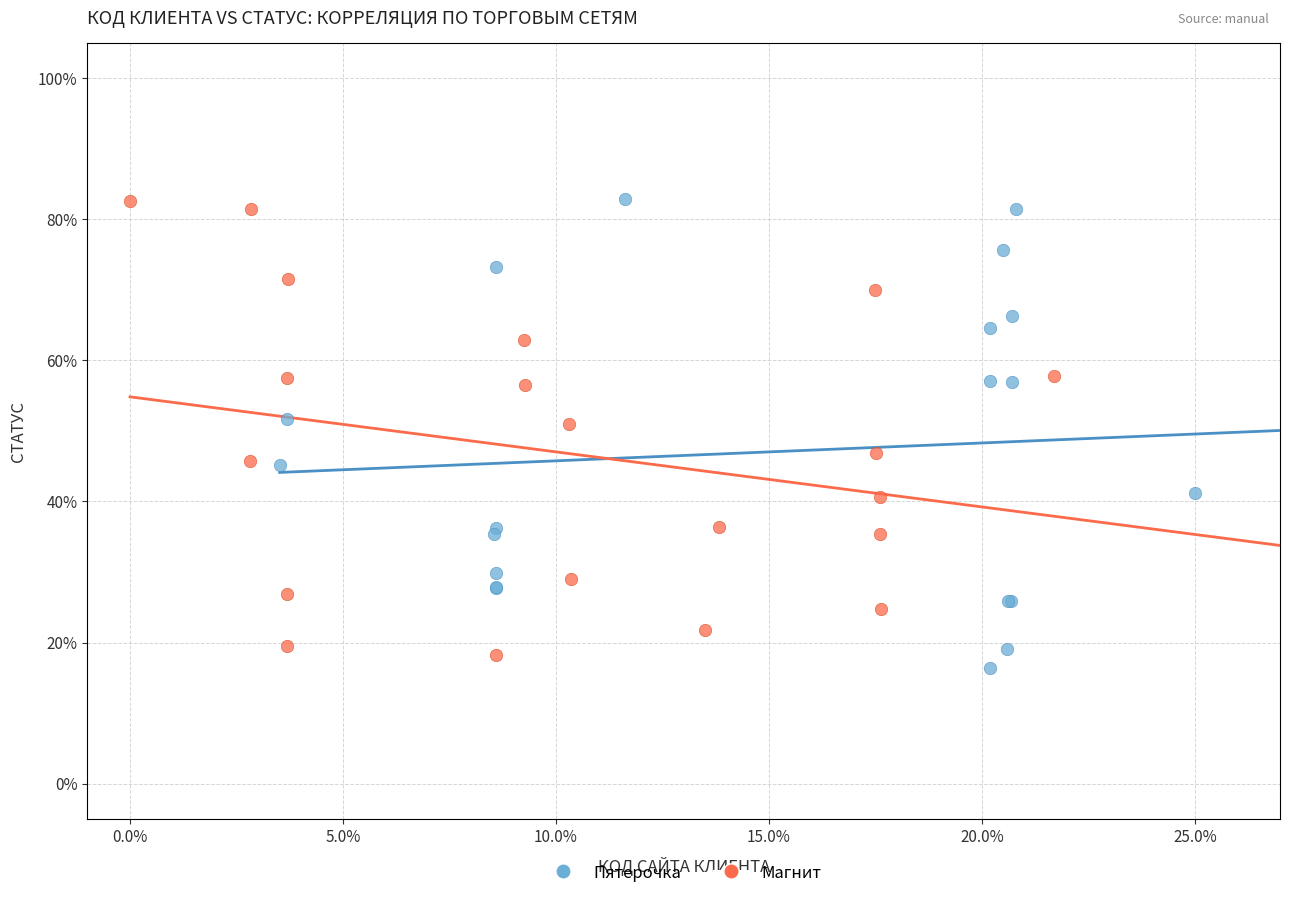

Which series reaches the minimum Y coordinate?

Пятерочка